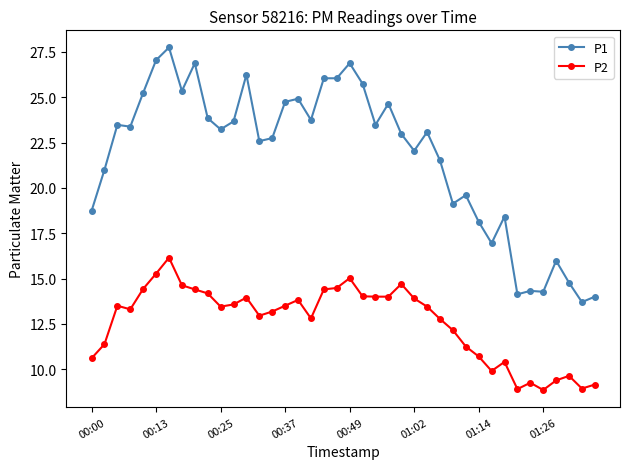

List the series in order of their overall mean, lowest first.

P2, P1